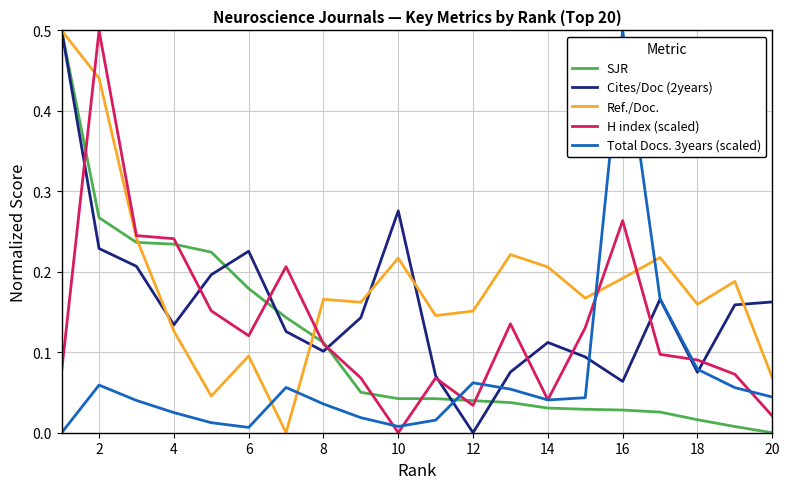

Which series has the largest total across all categories?

Ref./Doc.